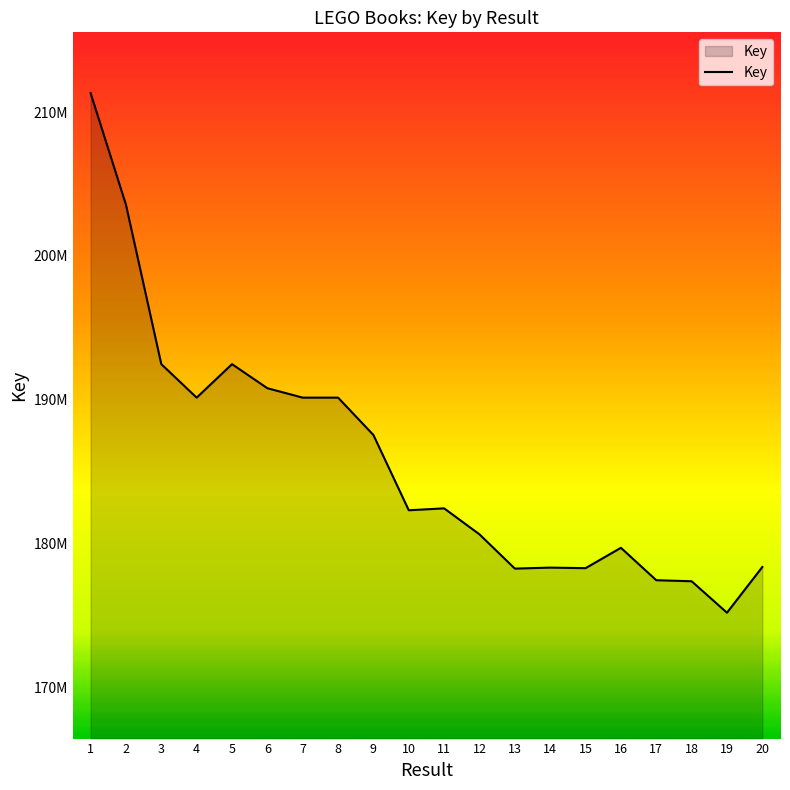

Reading left to right, list all the values displayed in this chart.

211326019	203560791	192466795	190136180	192466834	190791571	190136063	190136102	187536621	182299997	182433137	180623146	178241539	178309809	178271004	179689057	177433572	177361473	175173181	178351178